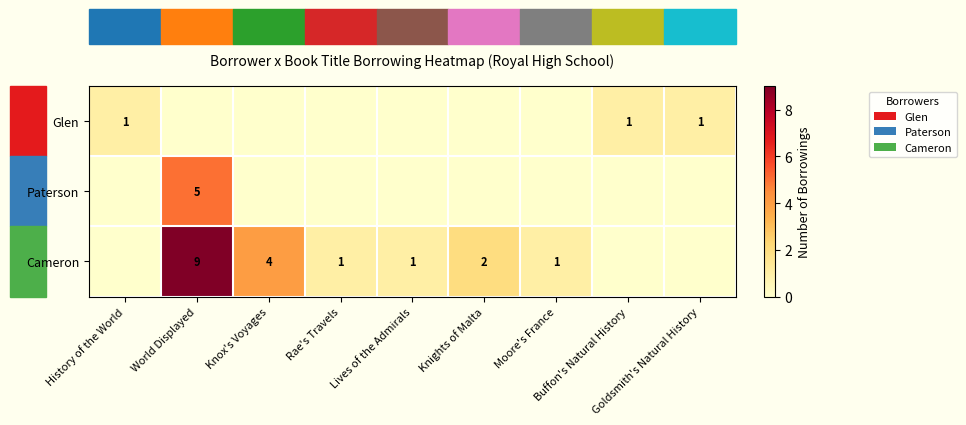

List the labels in order of Paterson value, largest first.

World Displayed, History of the World, Knox's Voyages, Rae's Travels, Lives of the Admirals, Knights of Malta, Moore's France, Buffon's Natural History, Goldsmith's Natural History